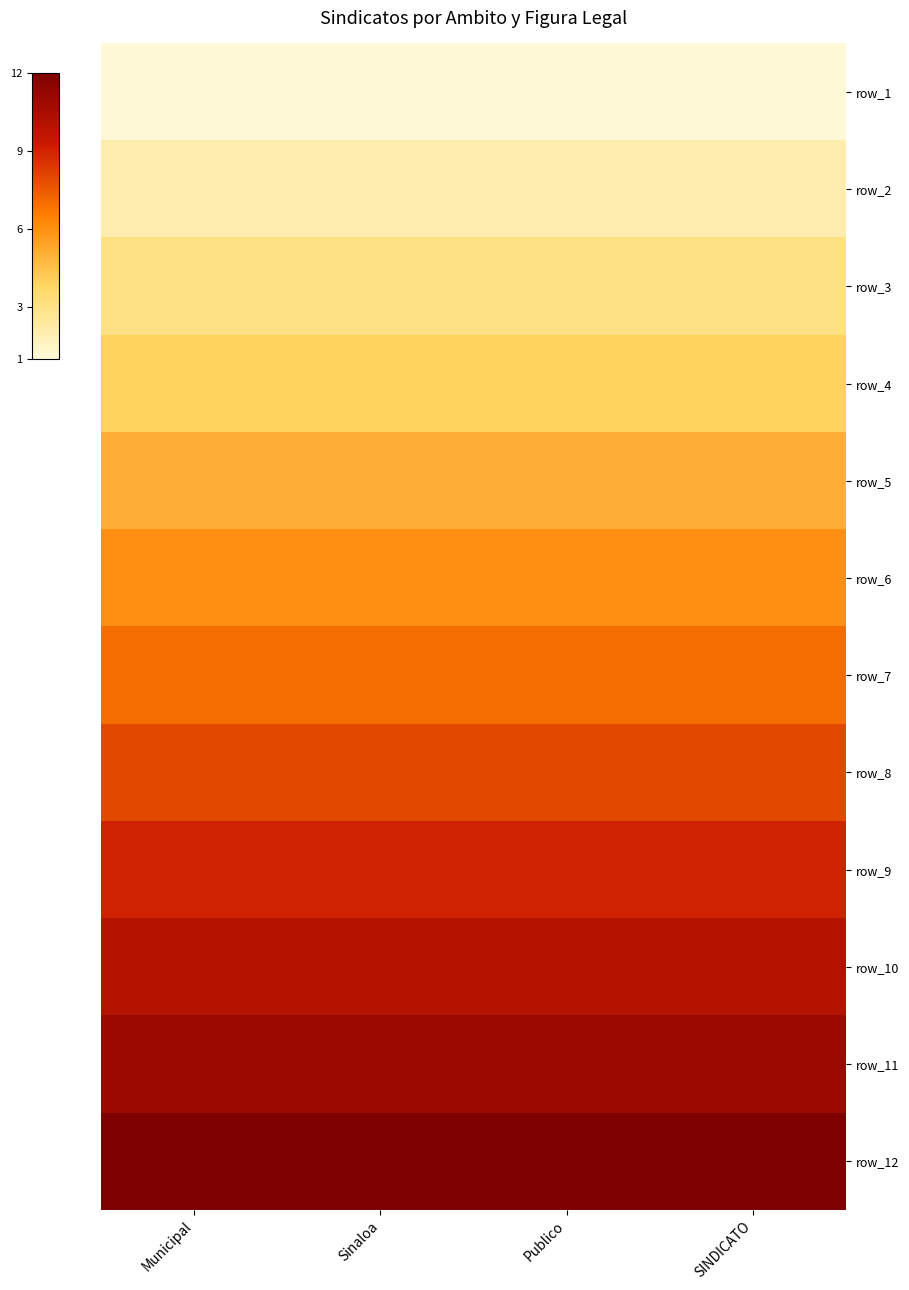

At which category is the sum across all series the highest?

Municipal